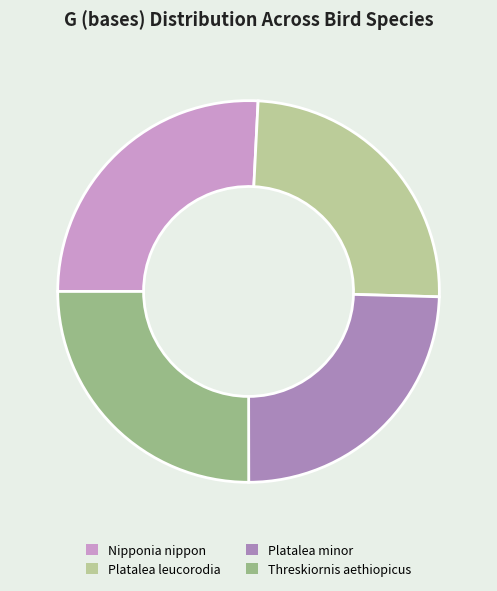

True or false: Platalea minor accounts for 25% of the total.

True